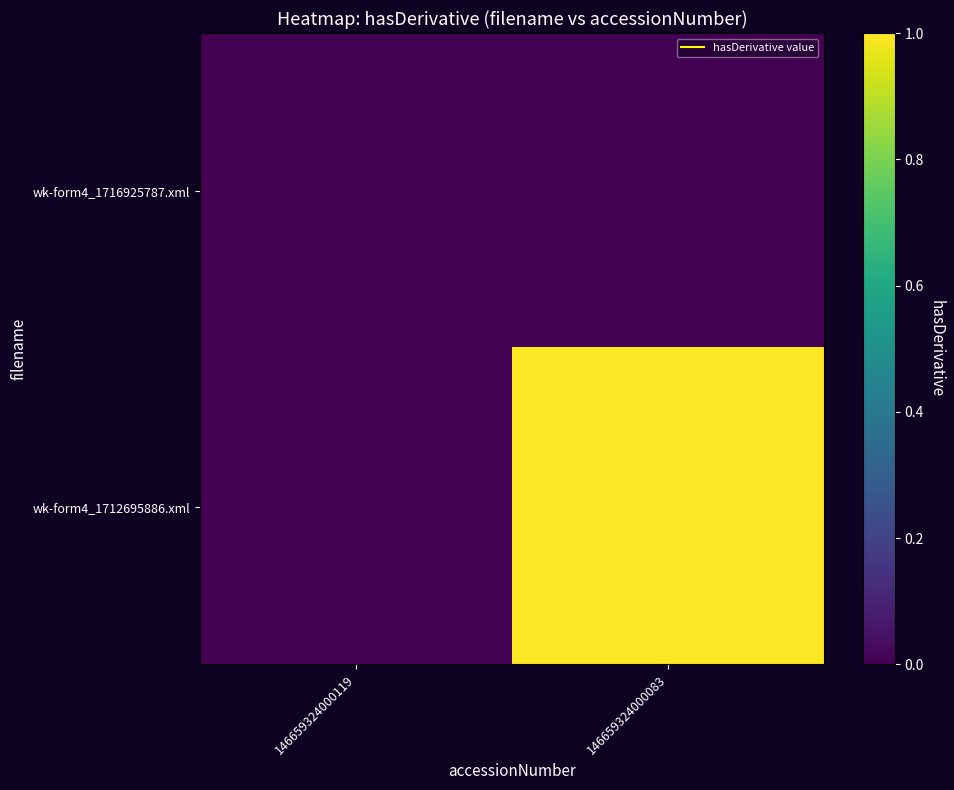

How many data points does each series have?

2